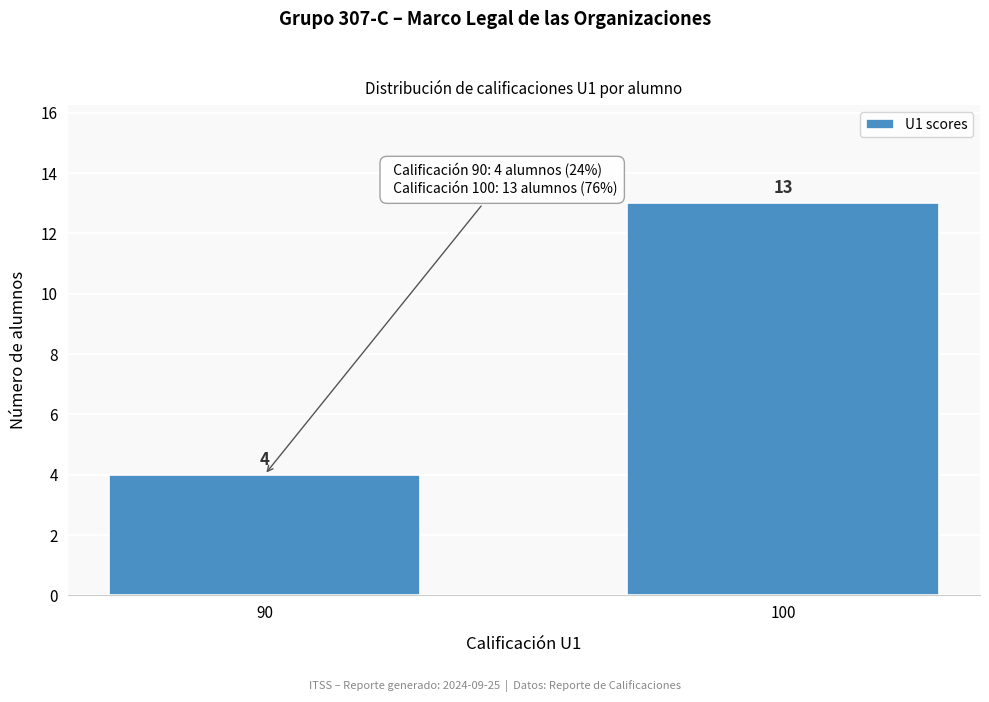

Reading left to right, transcribe all the data shown in this chart.

90=4	100=13